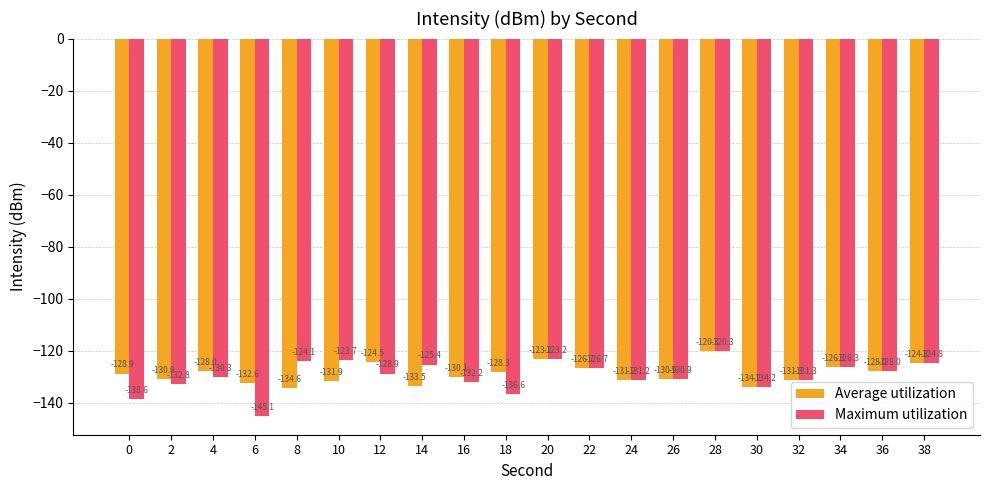

What is the value of the Average utilization bar at the 7th from the left?

-124.5